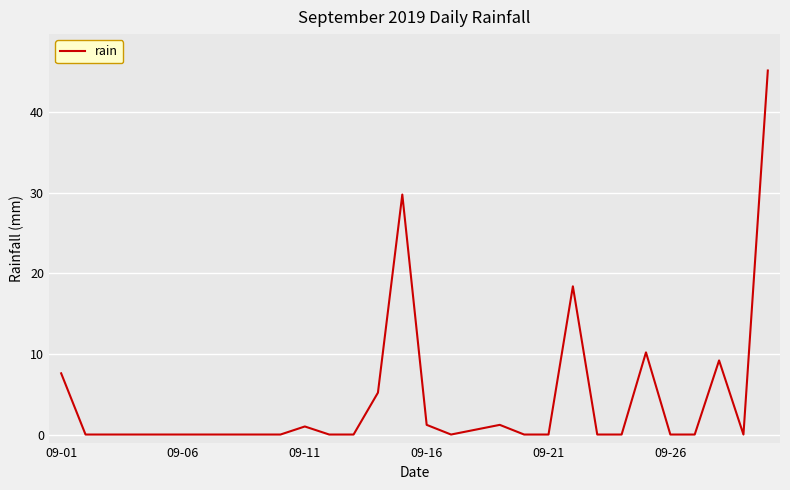

What is the greatest value displayed?

45.2